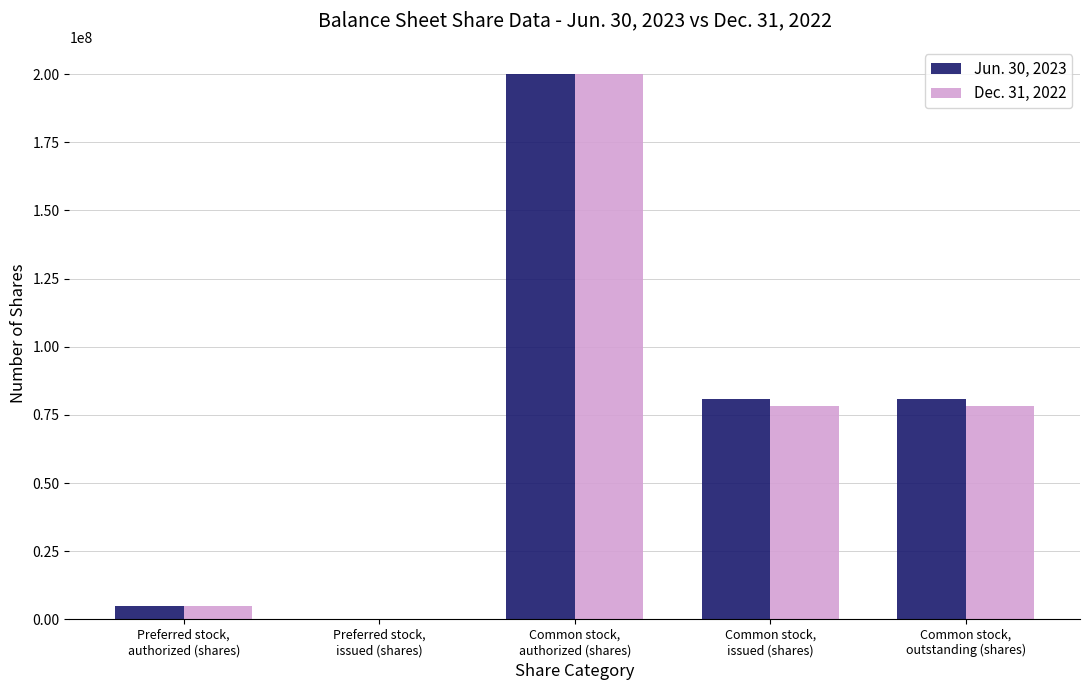

What is the greatest value displayed?

200000000